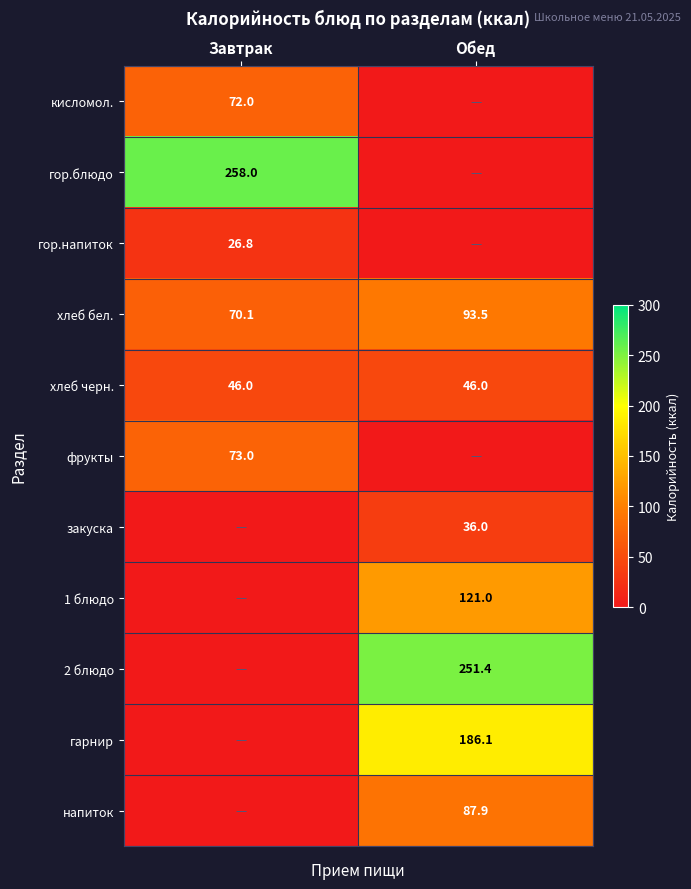

Is the value of хлеб черн. at Завтрак greater than the value of 2 блюдо at Обед?

No